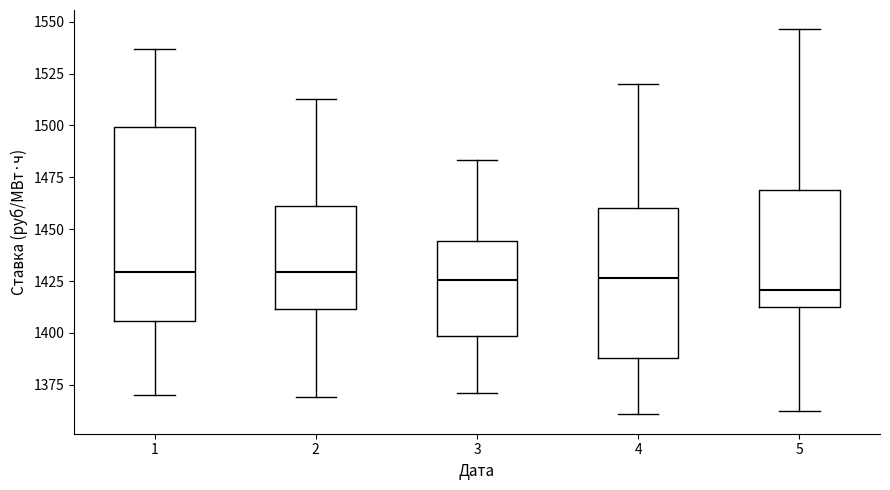

Where is the lower edge of the box at x = 2 on the y-axis? The values are not printed on the chart, so give them approximately, as read against the axis.

1410